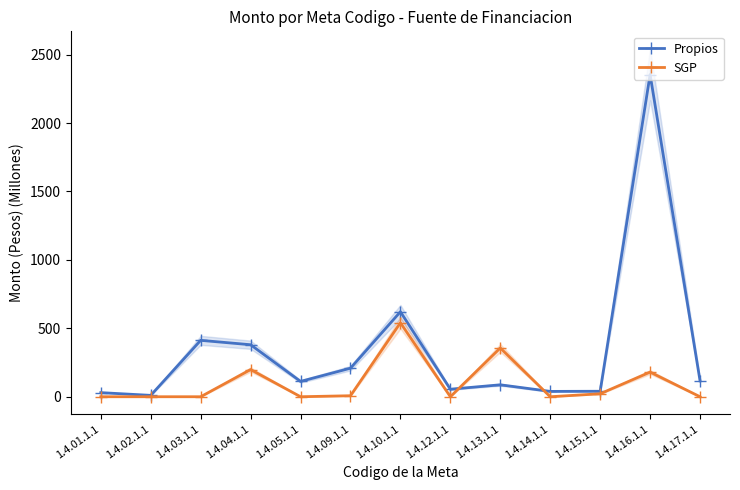

Reading right to left, extract all data points from this chart.

Propios: 116.8	2354.8	40.0	39.0	87.2	55.0	621.2	208.5	112.0	380.0	412.1	10.0	30.0
SGP: 0.0	180.0	21.7	0.0	356.2	0.0	540.6	7.3	0.0	198.5	0.0	0.0	0.0